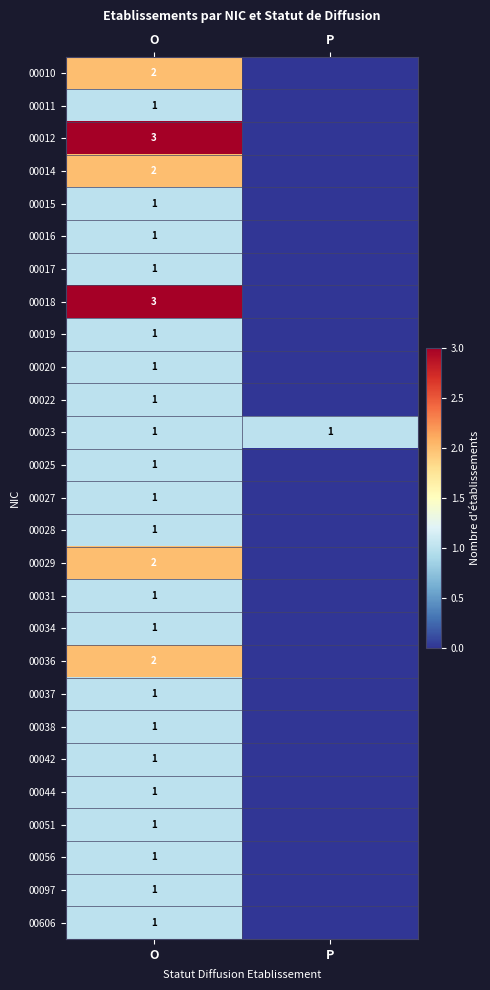

Is it true that 00014 equals 3 at O?

False